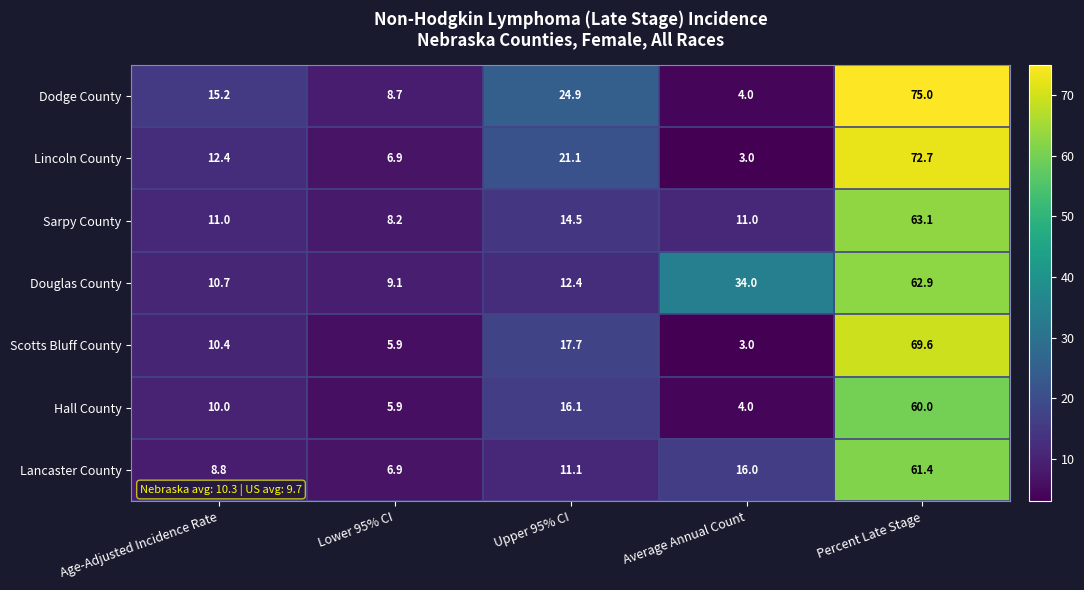

At which label is Scotts Bluff County closest to 36?

Upper 95% CI